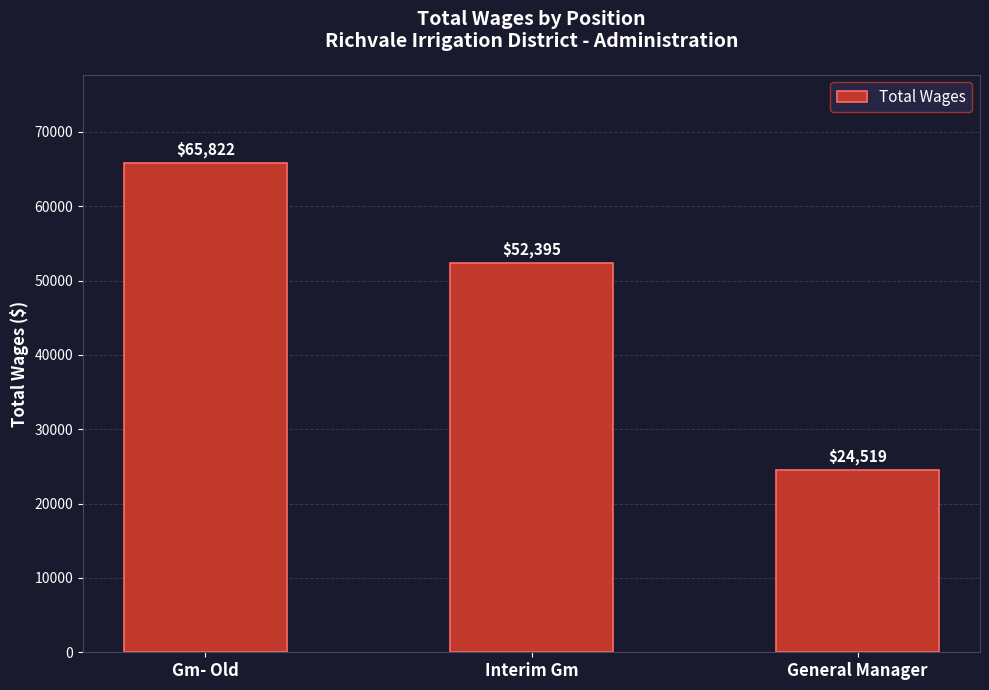

What is the difference between the second highest and minimum values?

27876